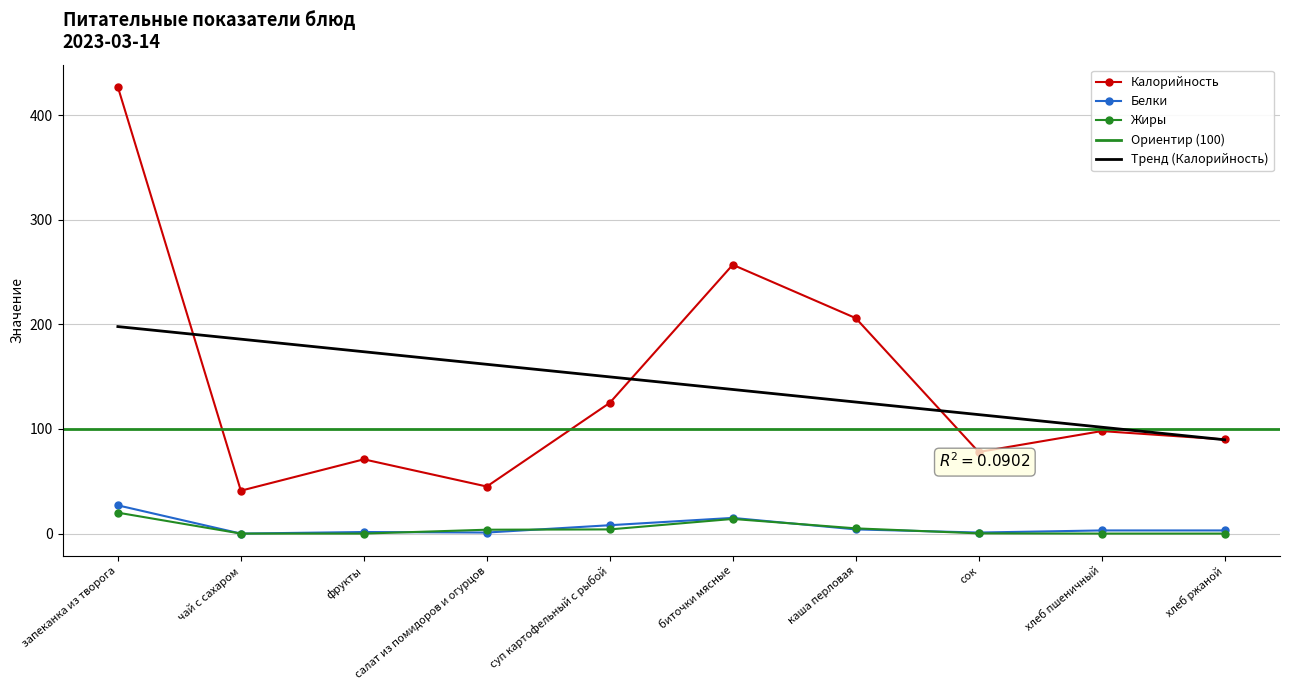

True or false: Жиры has more than 1 points higher than both neighbors.

False